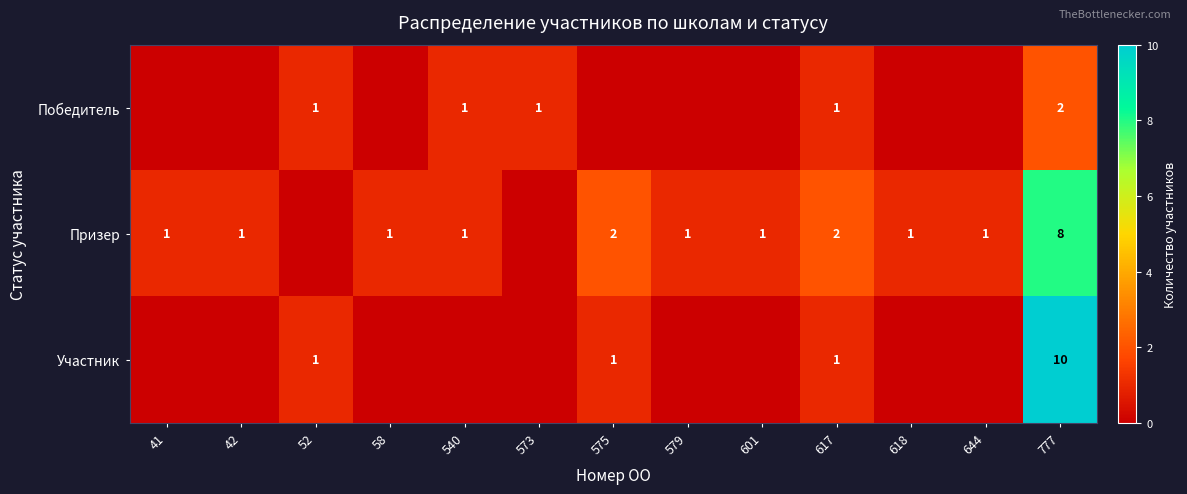

The value of Призер at 644 is 2. True or false?

False